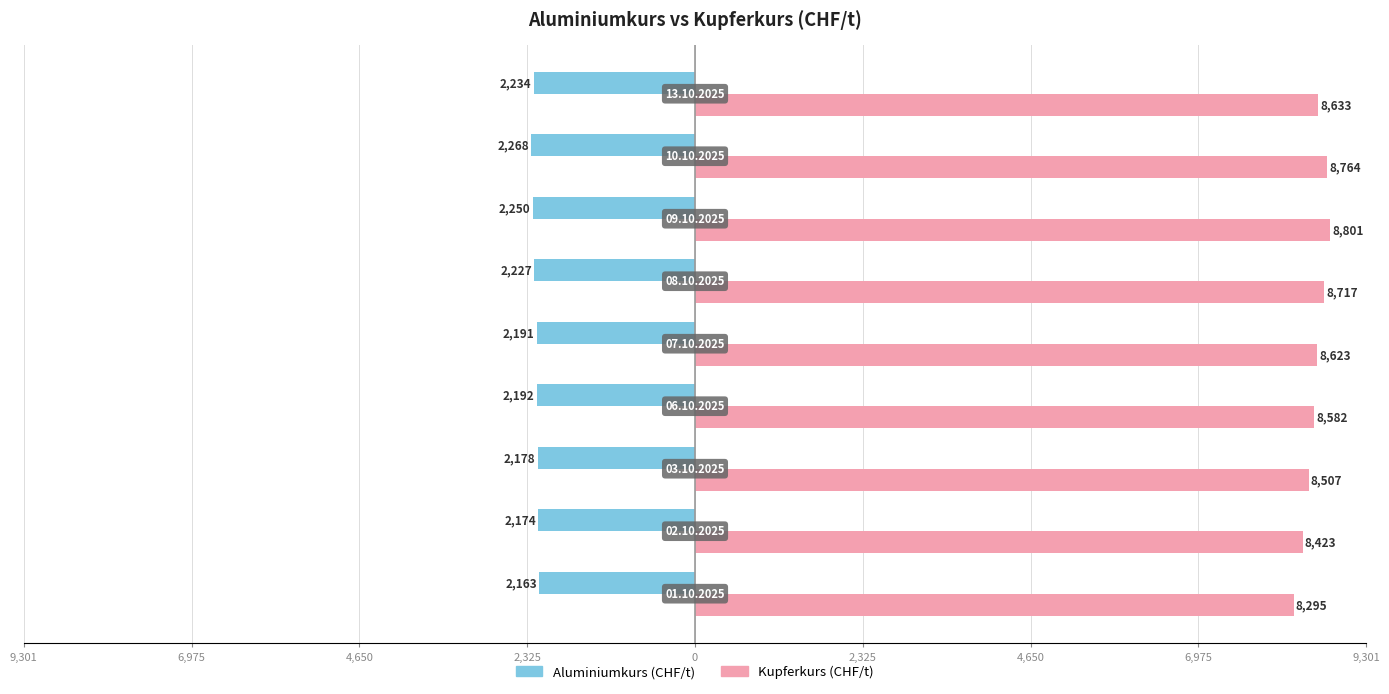

What are all the series names shown in the legend?

Aluminiumkurs (CHF/t), Kupferkurs (CHF/t)